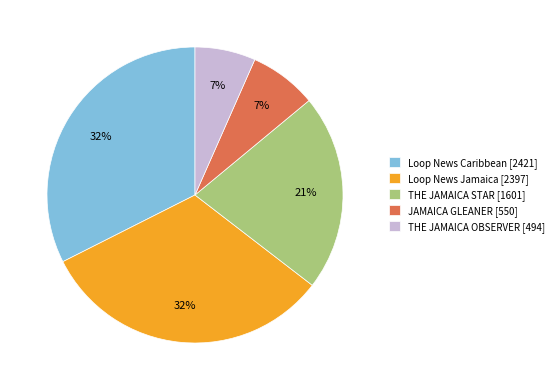

To the nearest percent, what is the combined percentage of THE JAMAICA OBSERVER [494] and Loop News Jamaica [2397]?

39%